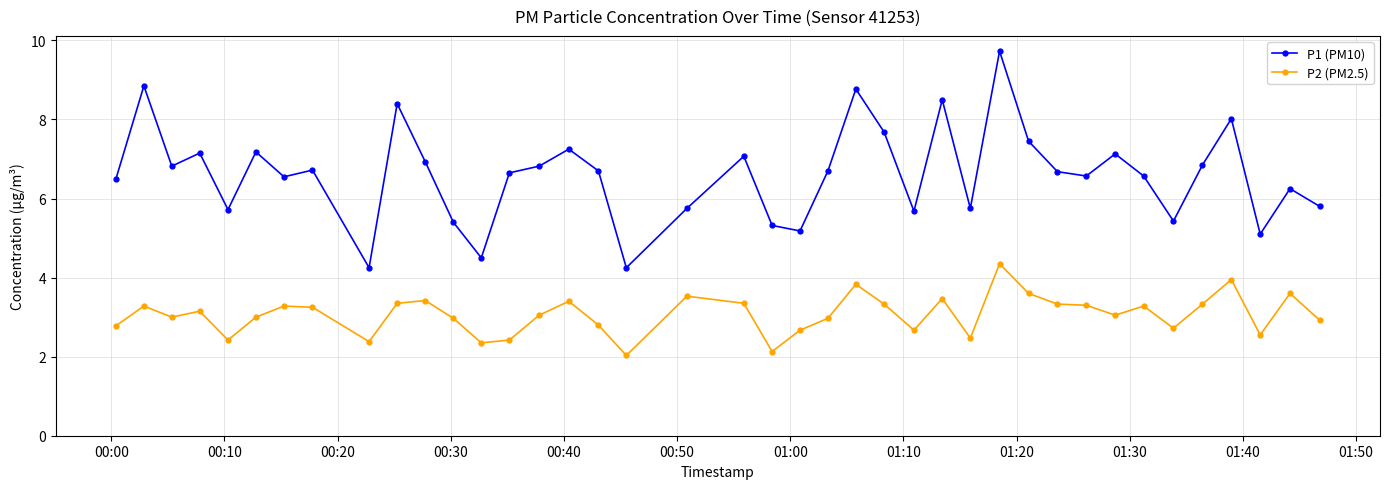

At how many categories does at least one series exceed 9?

1